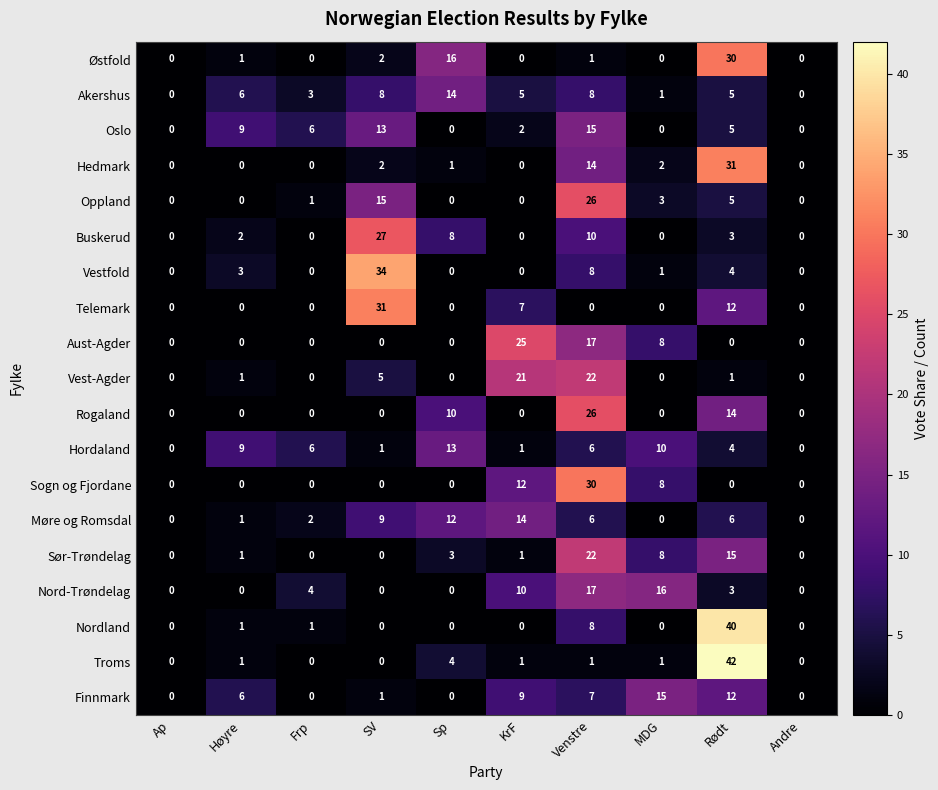

True or false: Sør-Trøndelag has a value of 10 at Venstre.

False